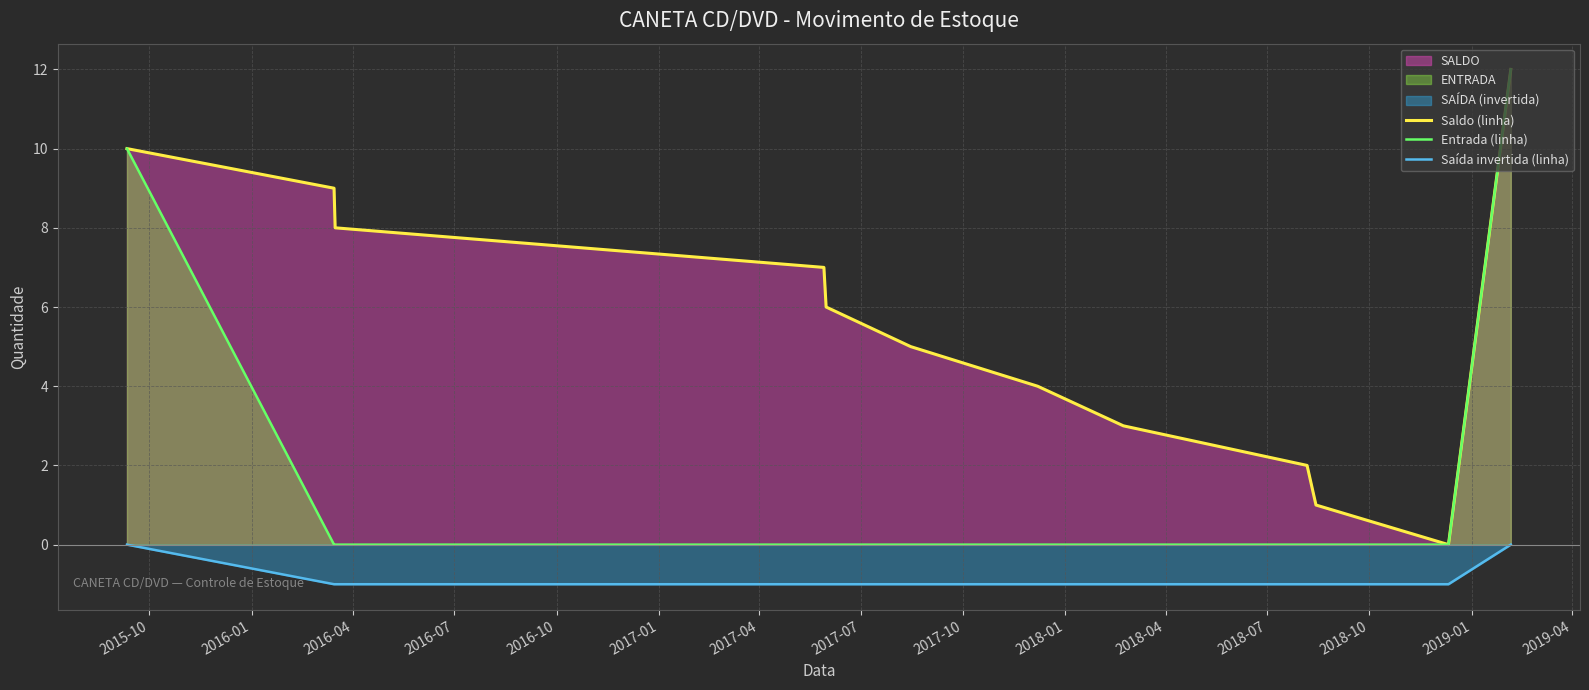

Reading right to left, transcribe all the data shown in this chart.

Saldo (linha): 12	0	1	2	3	4	5	6	7	8	9	10
Entrada (linha): 12	0	0	0	0	0	0	0	0	0	0	10
Saída invertida (linha): 0	-1	-1	-1	-1	-1	-1	-1	-1	-1	-1	0